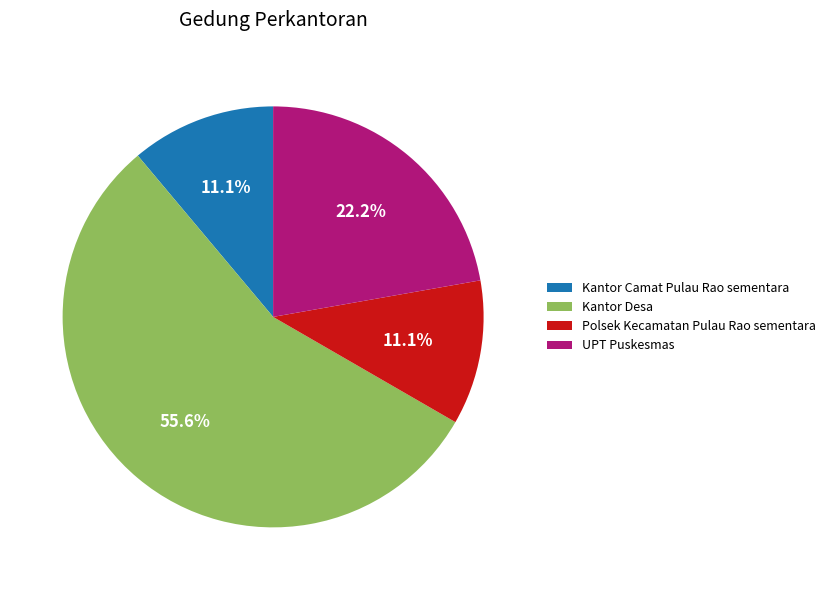

What is the ratio of the value at Polsek Kecamatan Pulau Rao sementara to the value at Kantor Camat Pulau Rao sementara?

1.0